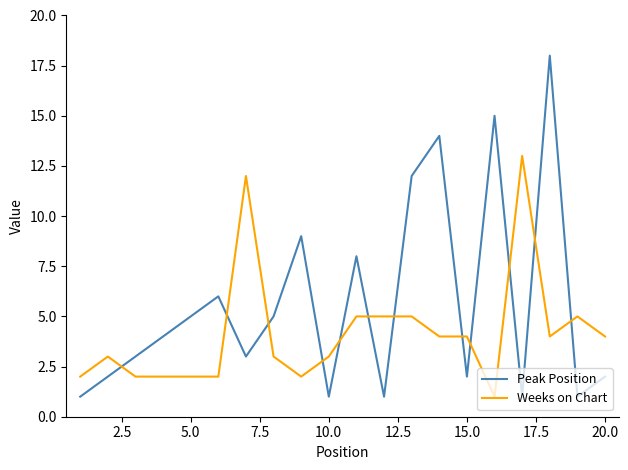

Which series has the largest range (max minus min)?

Peak Position